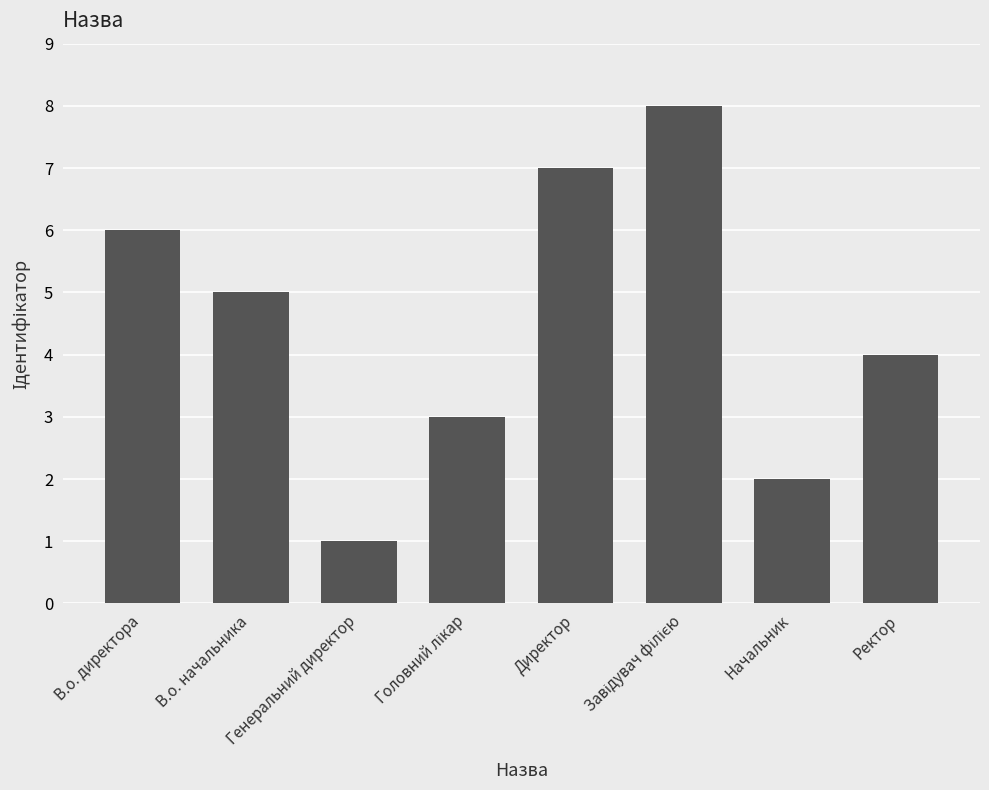

Approximately how many times larger is the value at Директор compared to В.о. директора?

1.2